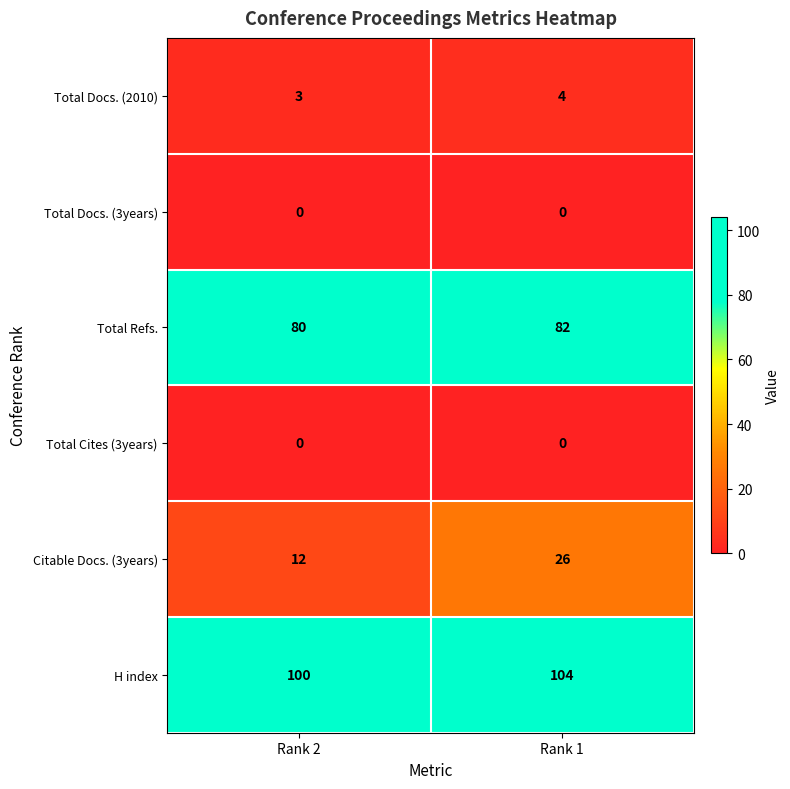

Which series has the largest range (max minus min)?

Citable Docs. (3years)